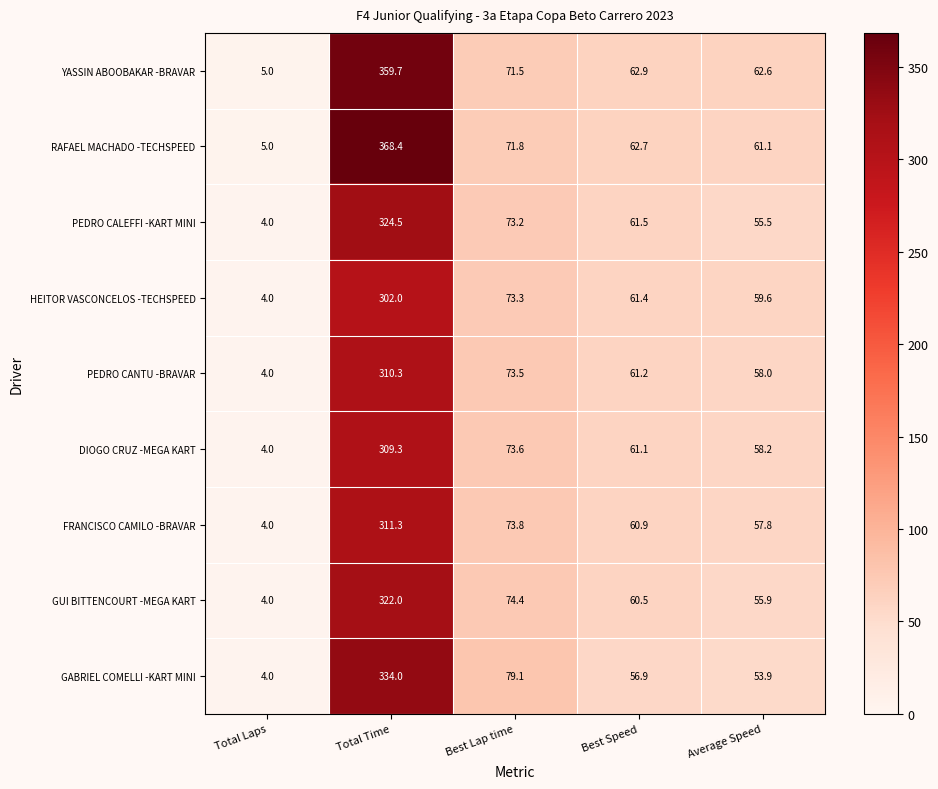

Rank the series by their maximum value, from lowest to highest.

HEITOR VASCONCELOS -TECHSPEED, DIOGO CRUZ -MEGA KART, PEDRO CANTU -BRAVAR, FRANCISCO CAMILO -BRAVAR, GUI BITTENCOURT -MEGA KART, PEDRO CALEFFI -KART MINI, GABRIEL COMELLI -KART MINI, YASSIN ABOOBAKAR -BRAVAR, RAFAEL MACHADO -TECHSPEED